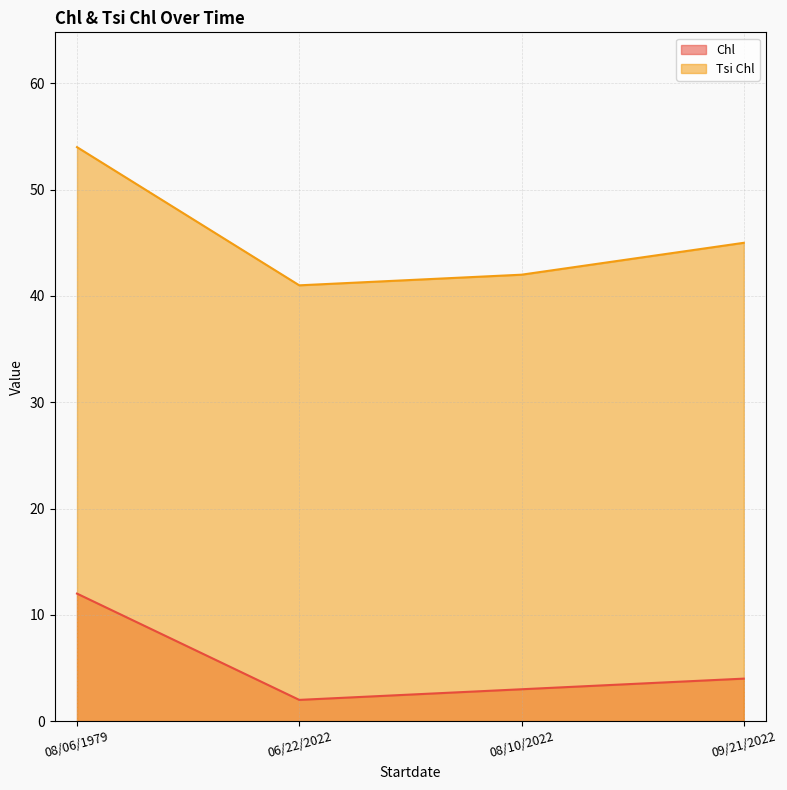

At which label is Chl closest to 7?

09/21/2022